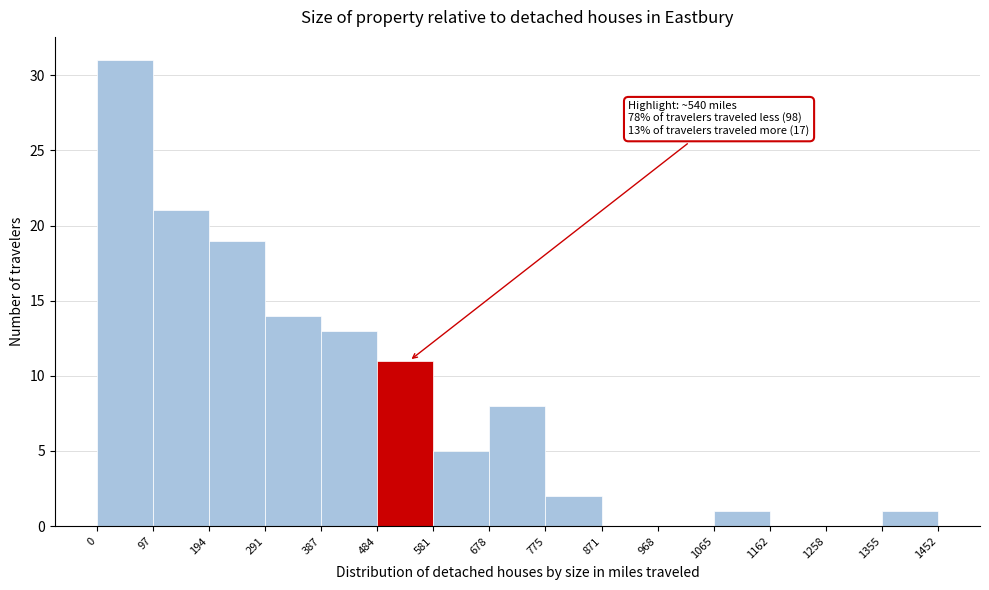

Which range on the x-axis has the tallest bar?

0 to 97